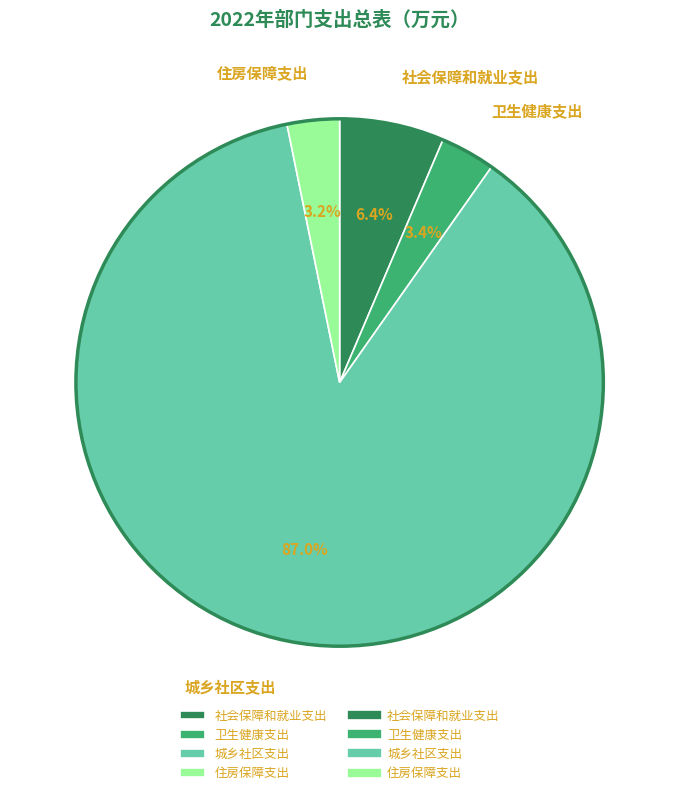

What is the largest slice in the pie chart?

城乡社区支出